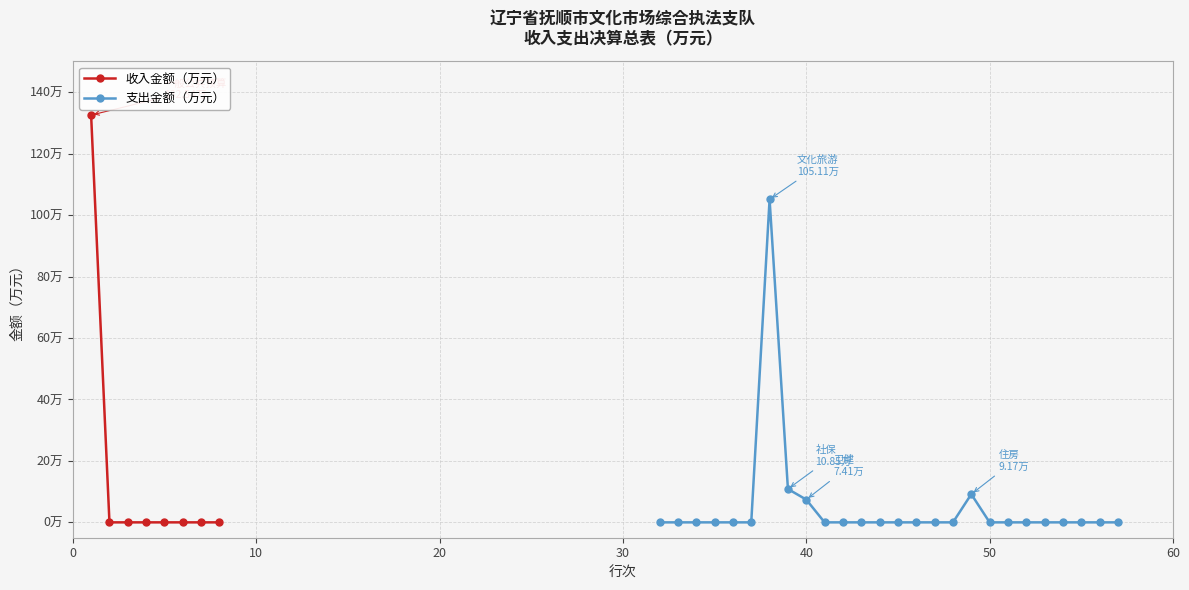

Does the chart display data point markers on the line(s)?

Yes